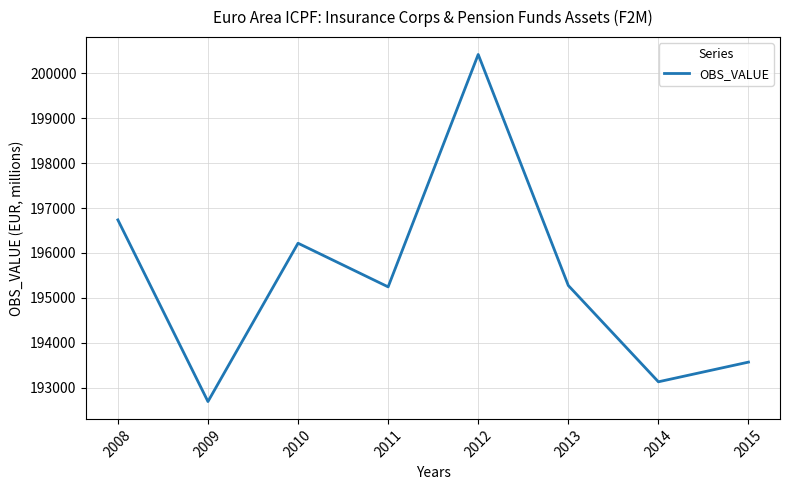

Which has a higher value, 2012 or 2009?

2012